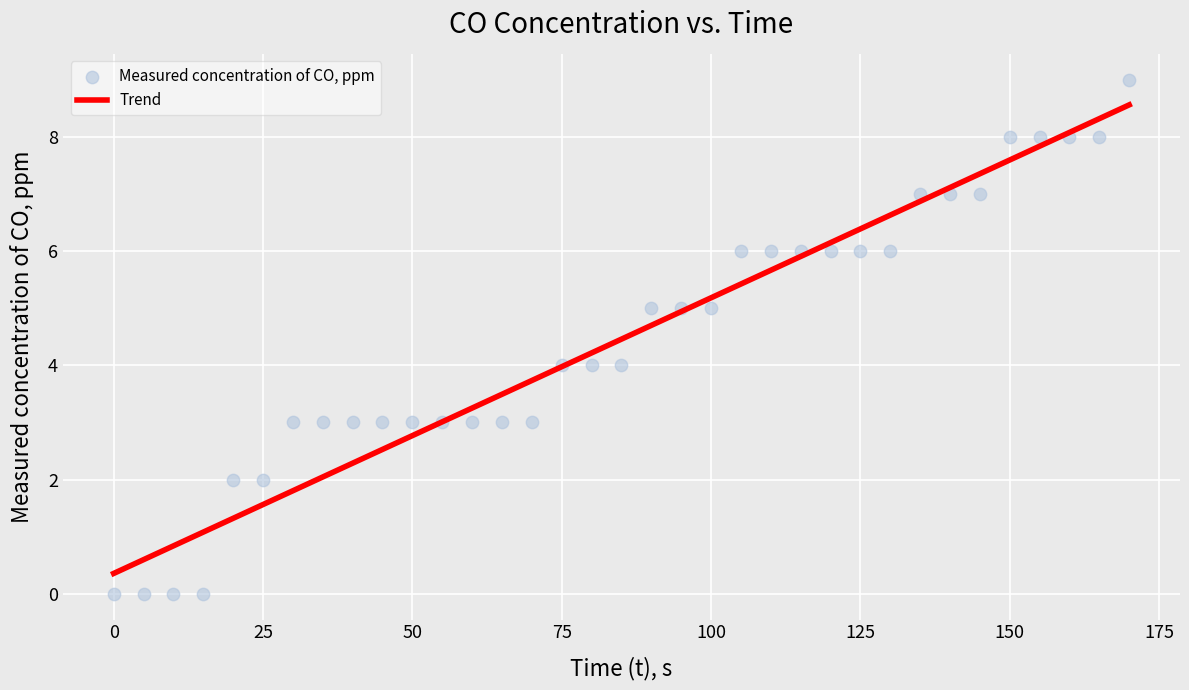

What is the range of Y values (max minus min)?

9